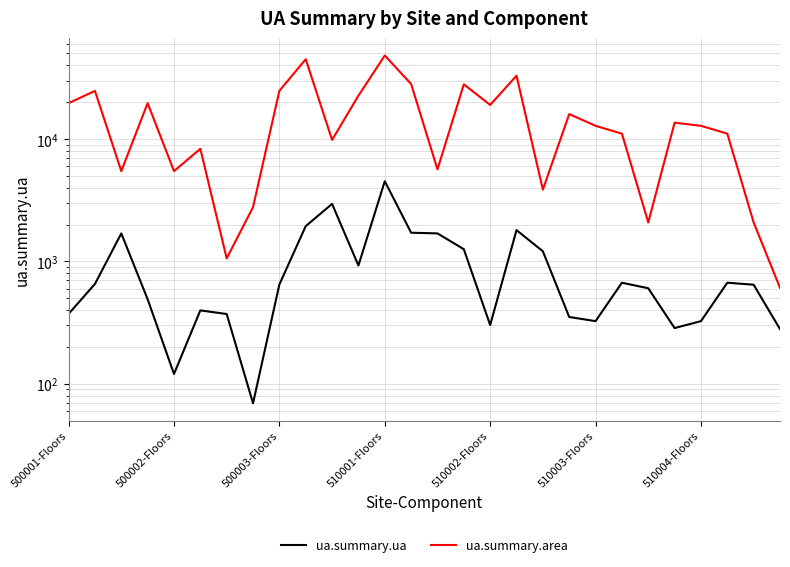

How many values in the ua.summary.ua series exceed 648?

14